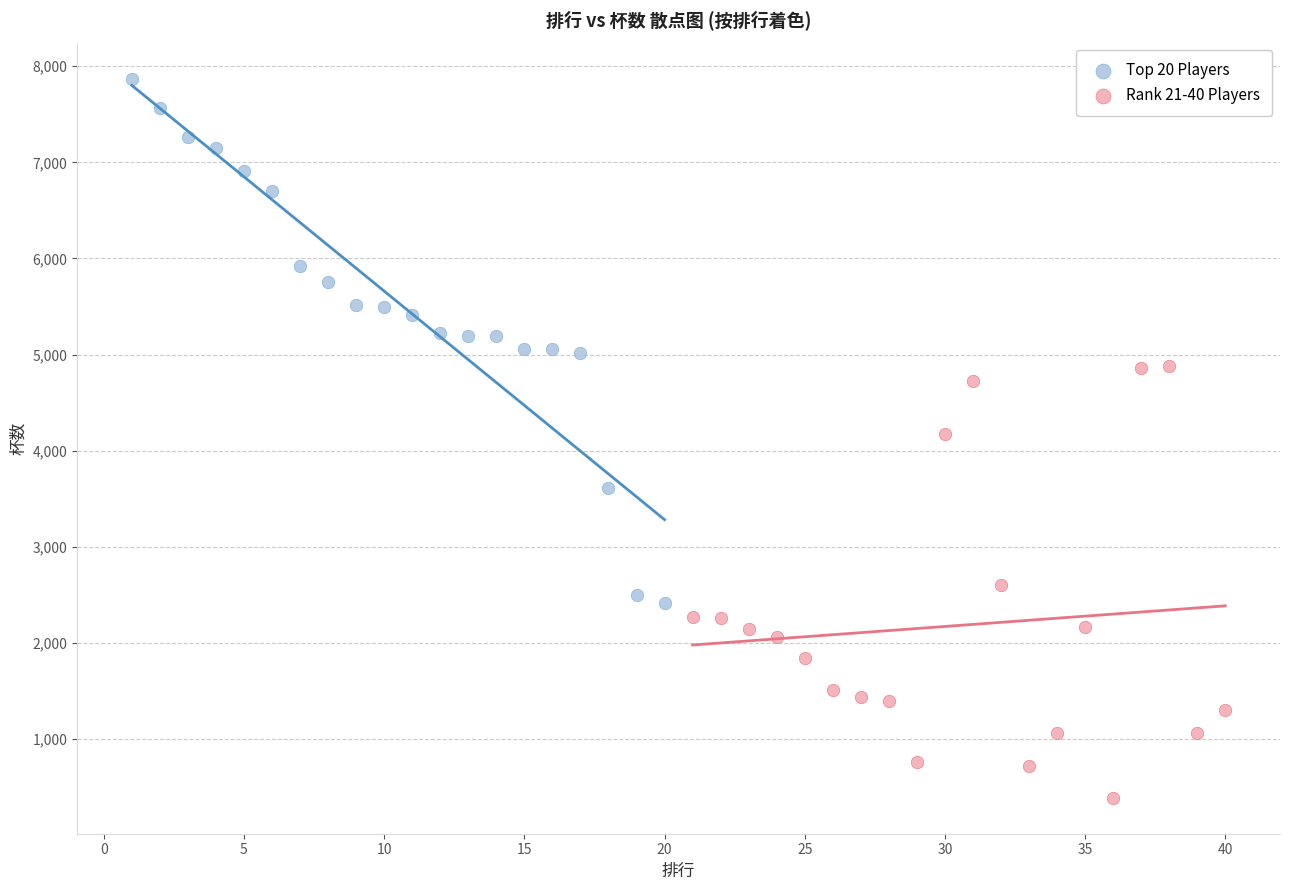

Which series reaches the maximum Y coordinate?

Top 20 Players